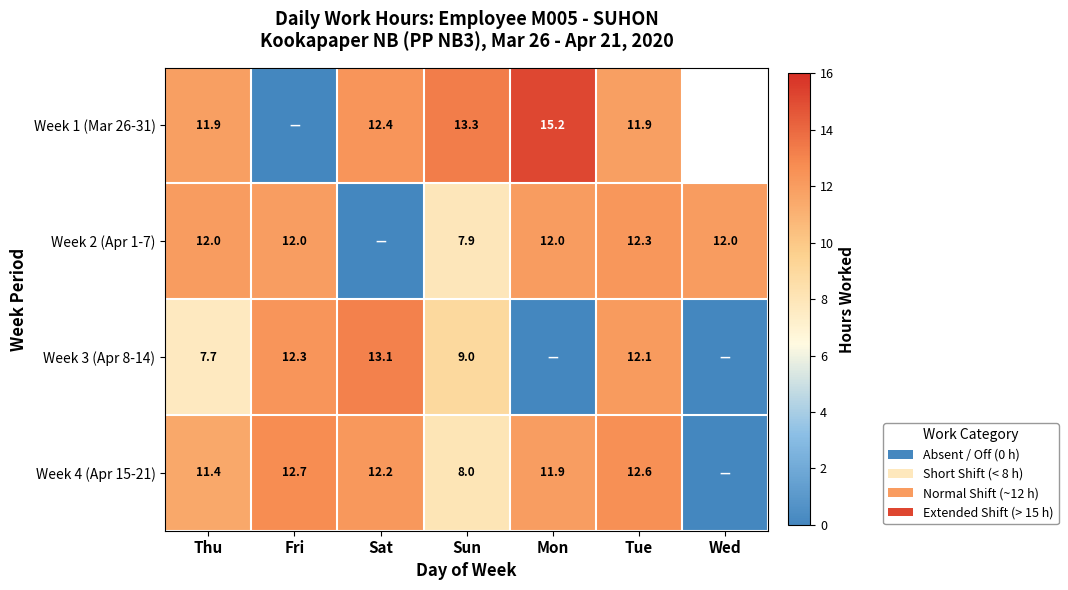

Is it true that Week 4 (Apr 15-21) equals 13.7 at Sun?

False